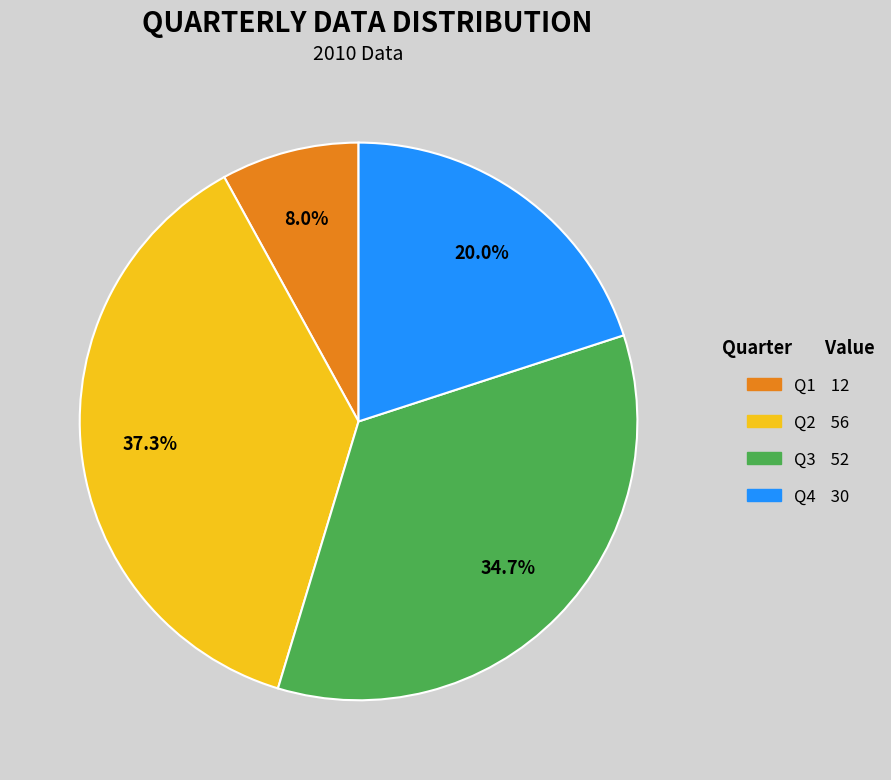

Count the number of slices in the pie.

4